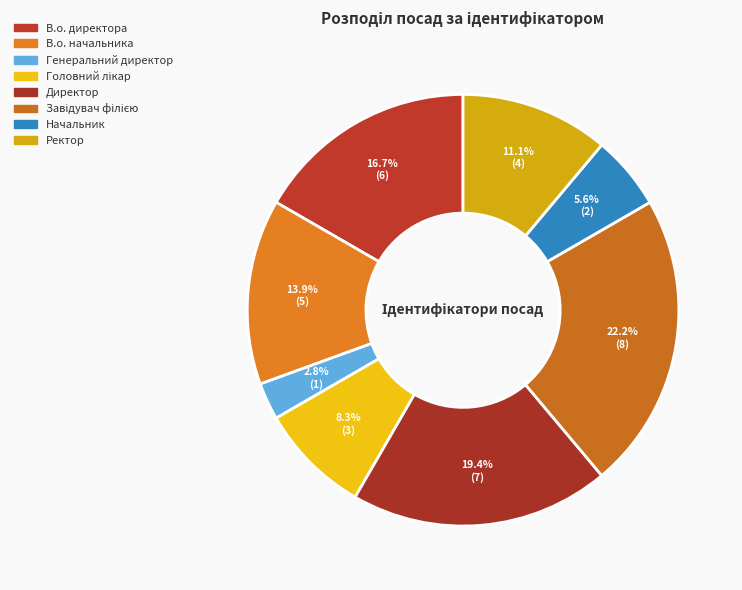

Approximately how many times larger is the value at Головний лікар compared to В.о. директора?

0.5